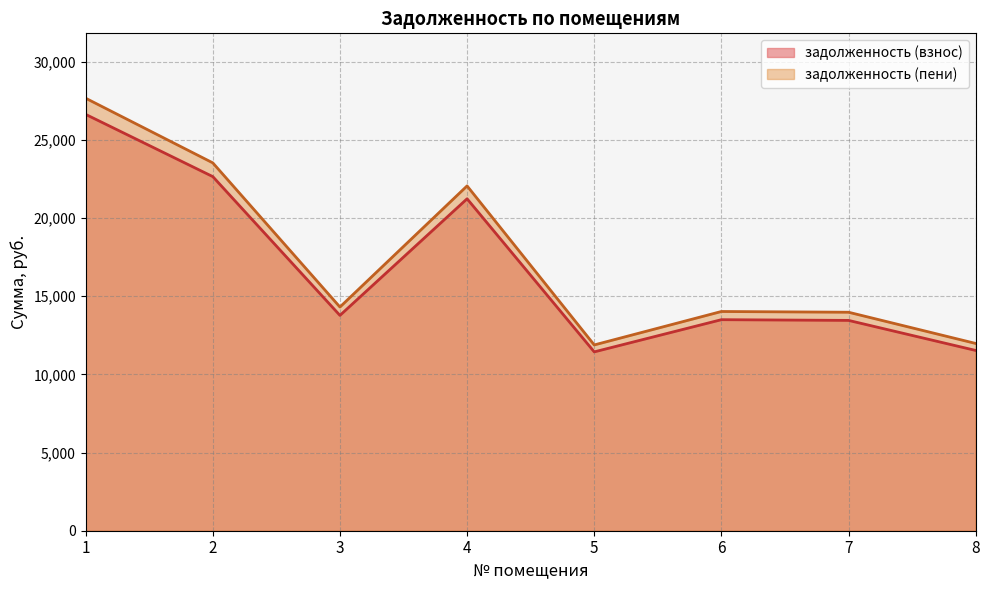

True or false: задолженность (пени) and задолженность (взнос) intersect in this chart.

False